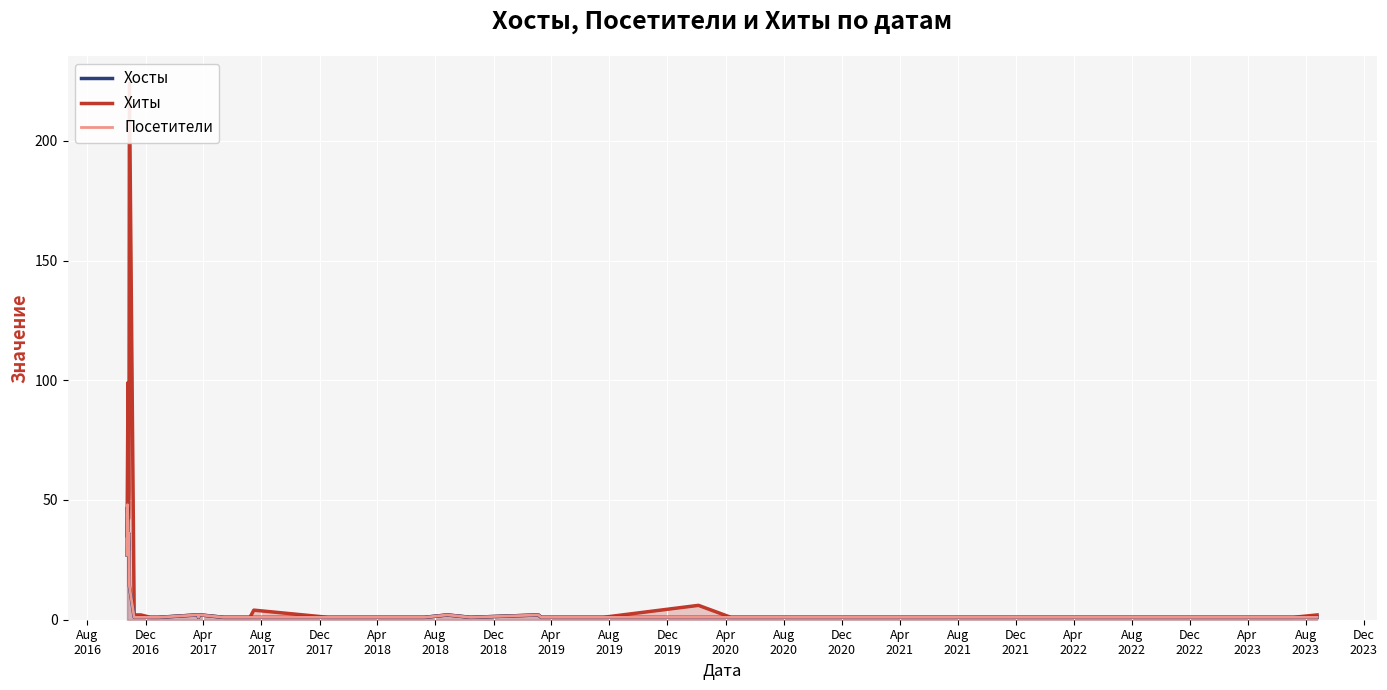

At Aug
2021, list the series in order from smallest to largest.

Хиты, Хосты, Посетители